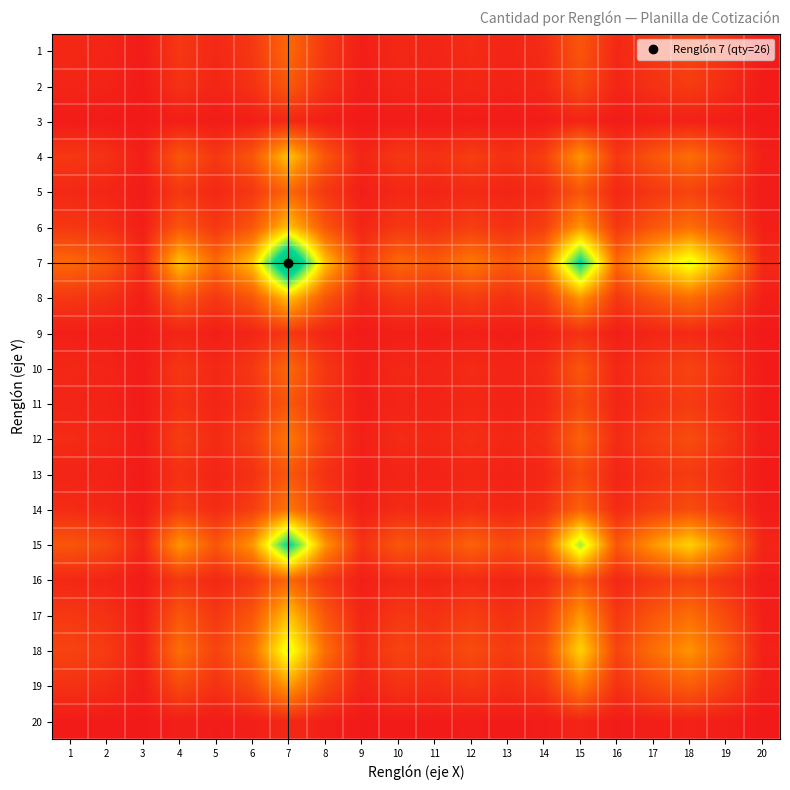

At which category does the chart reach its minimum across all series?

3